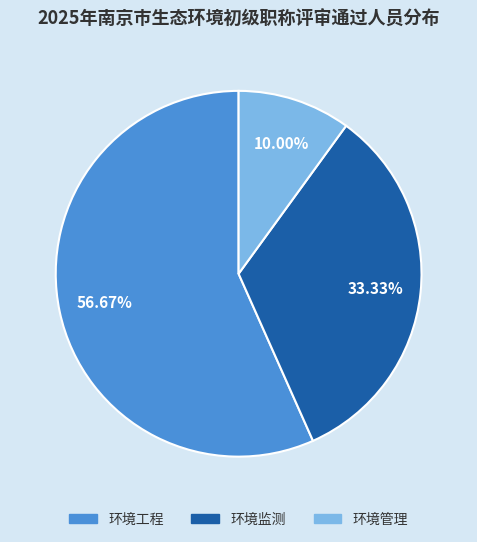

To the nearest percent, what is the difference between the largest and smallest slice percentages?

47%